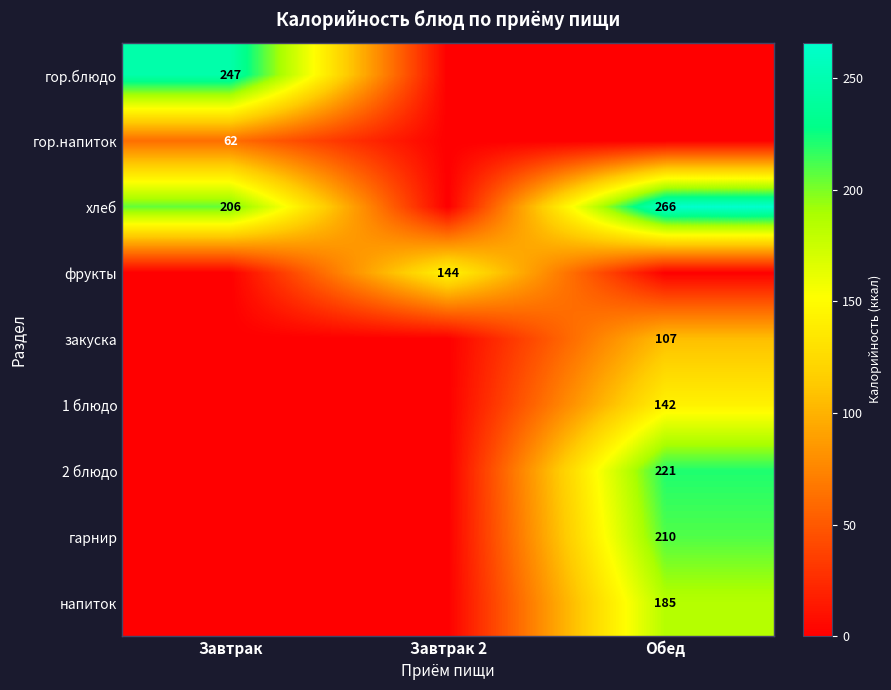

Is it true that 2 блюдо equals 221 at Обед?

True